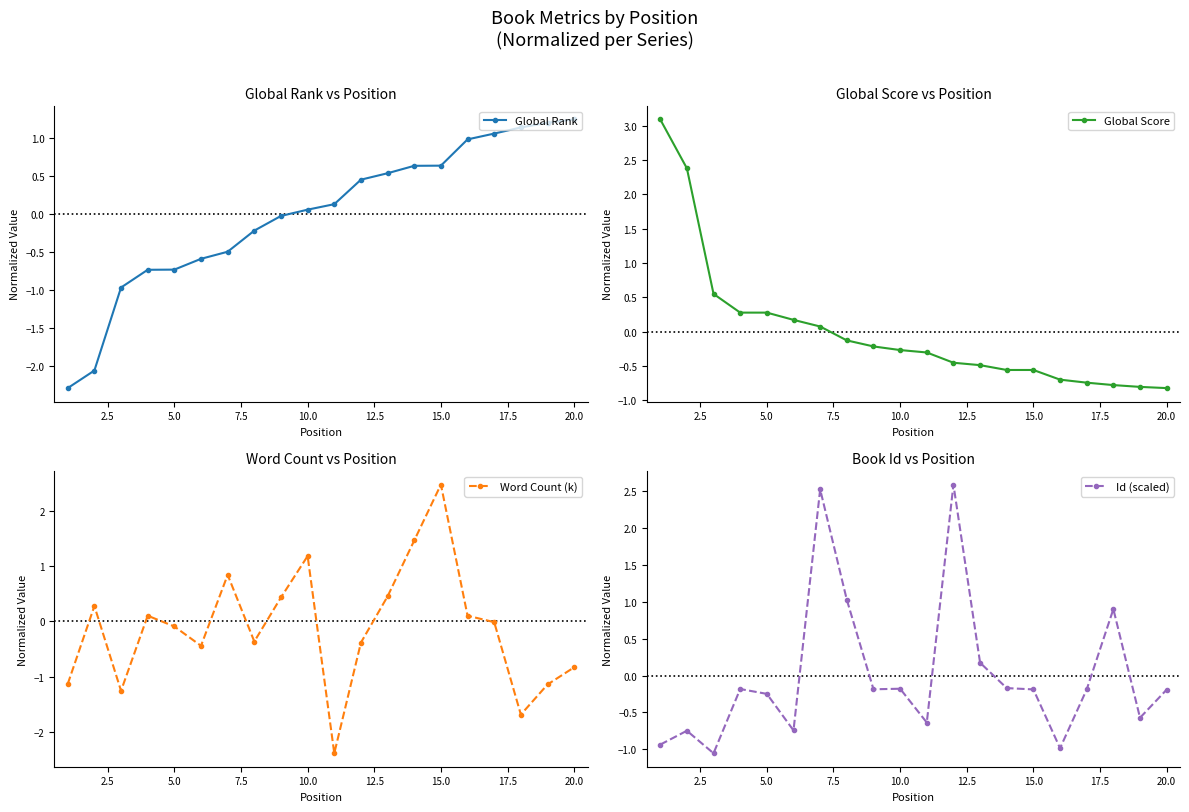

The value of Global Rank at 5.0 is -0.7. True or false?

True